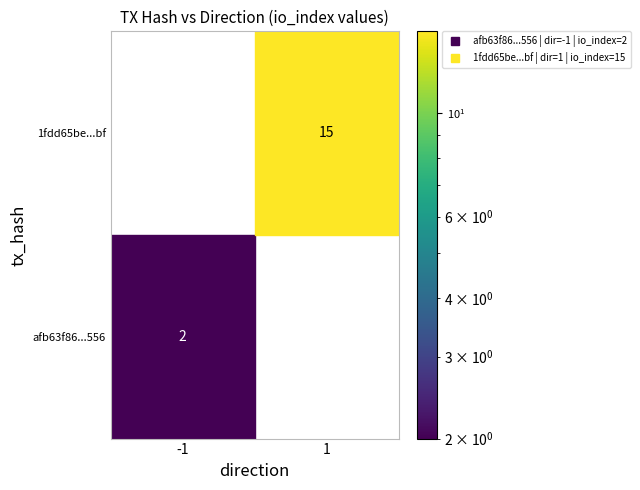

True or false: afb63f86efe717876729e55042b7771843cb556 has a value of 1 at io_index.

False